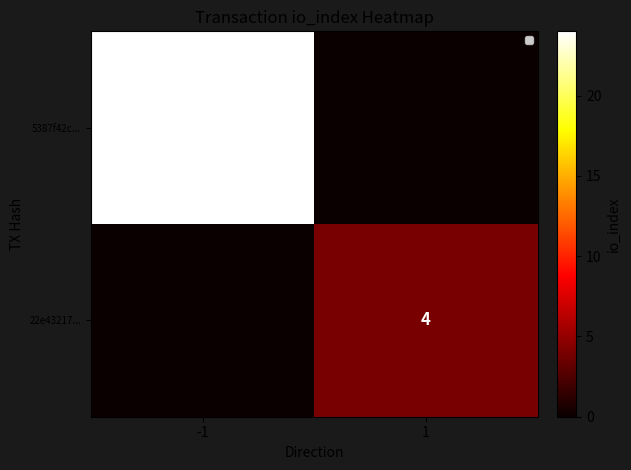

Which label corresponds to the largest value in the chart?

-1